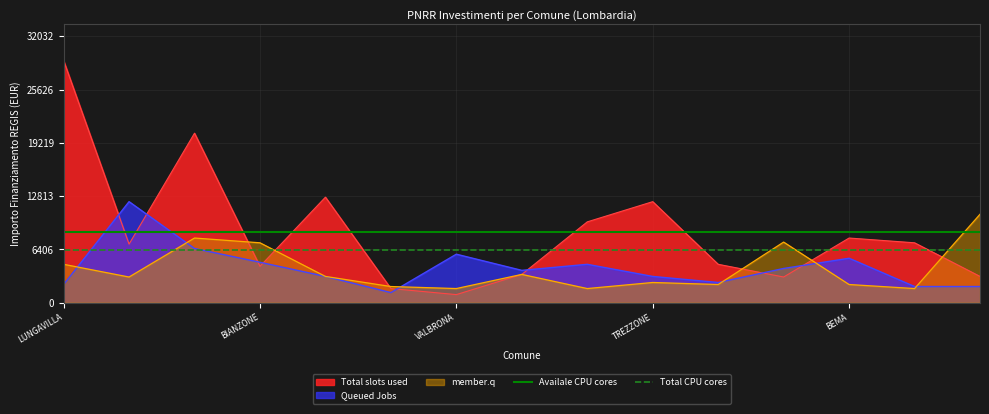

Which category has the lowest value in the Total slots used series?

VALBRONA